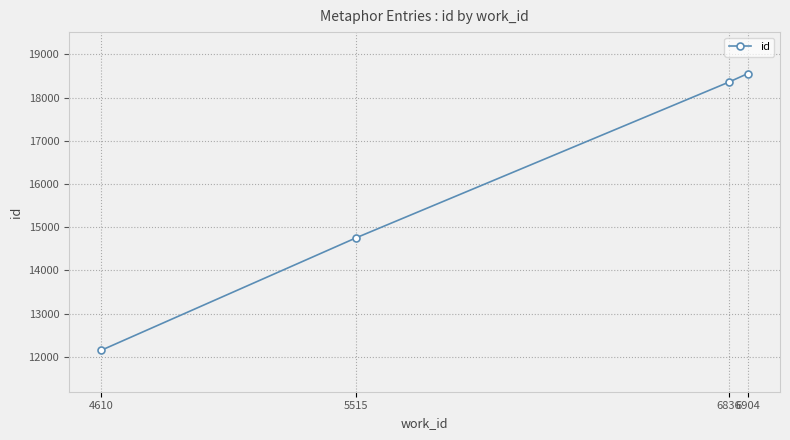

Count the number of categories in the chart.

4